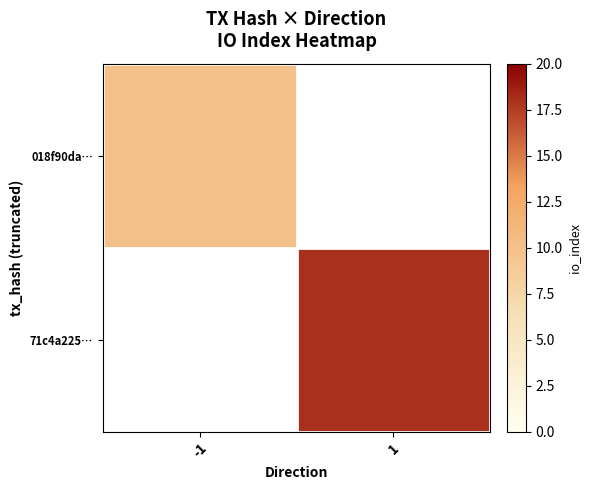

What is the greatest value displayed?

18.0